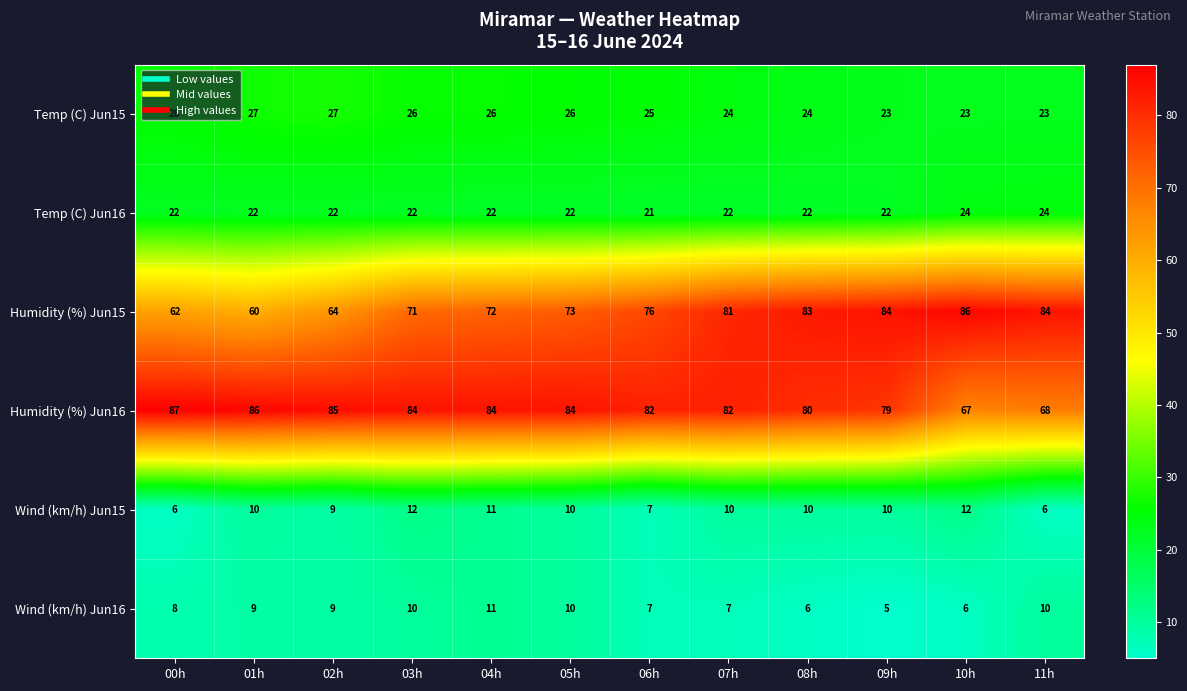

Rank the series by their maximum value, from highest to lowest.

Humidity (%) Jun16, Humidity (%) Jun15, Temp (C) Jun15, Temp (C) Jun16, Wind (km/h) Jun15, Wind (km/h) Jun16